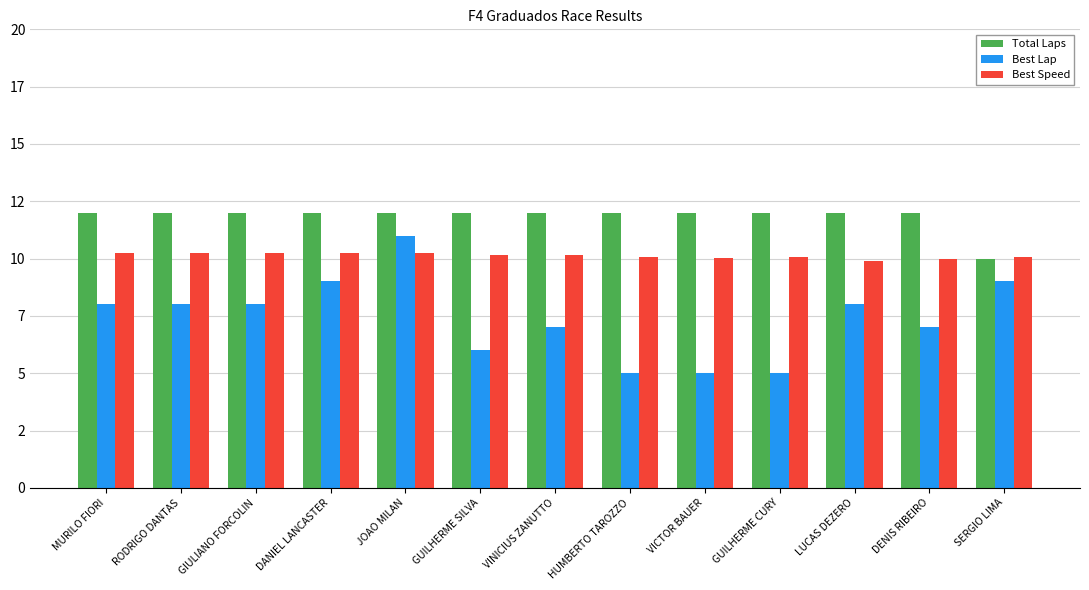

Reading left to right, extract all data points from this chart.

Total Laps: 12.0	12.0	12.0	12.0	12.0	12.0	12.0	12.0	12.0	12.0	12.0	12.0	10.0
Best Lap: 8.0	8.0	8.0	9.0	11.0	6.0	7.0	5.0	5.0	5.0	8.0	7.0	9.0
Best Speed: 10.2	10.3	10.3	10.3	10.2	10.2	10.2	10.1	10.0	10.1	9.9	10.0	10.1